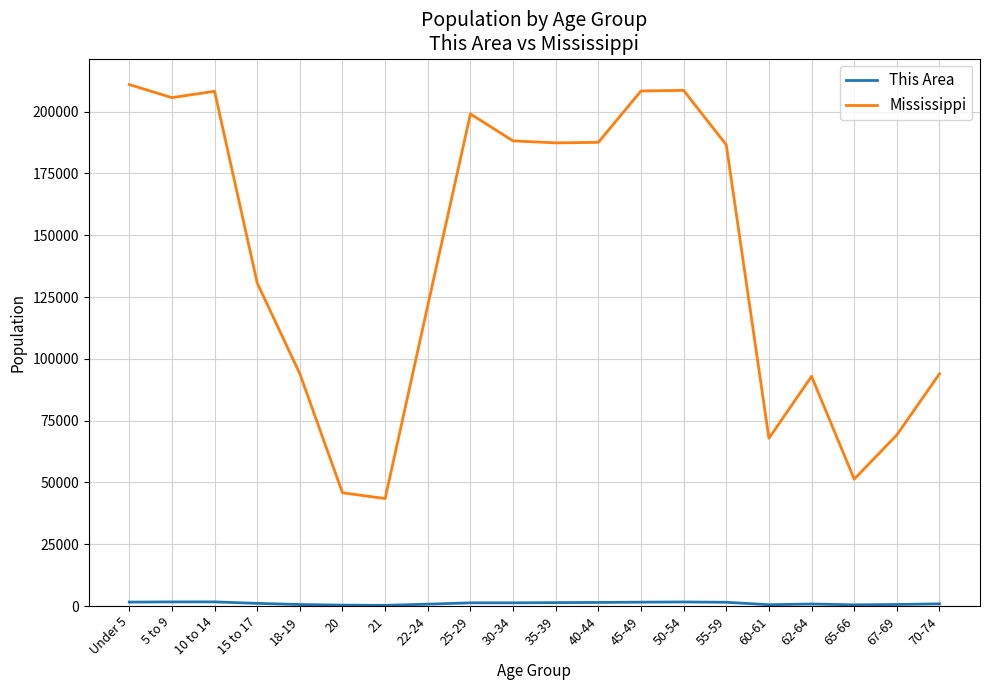

Which series has the largest range (max minus min)?

Mississippi